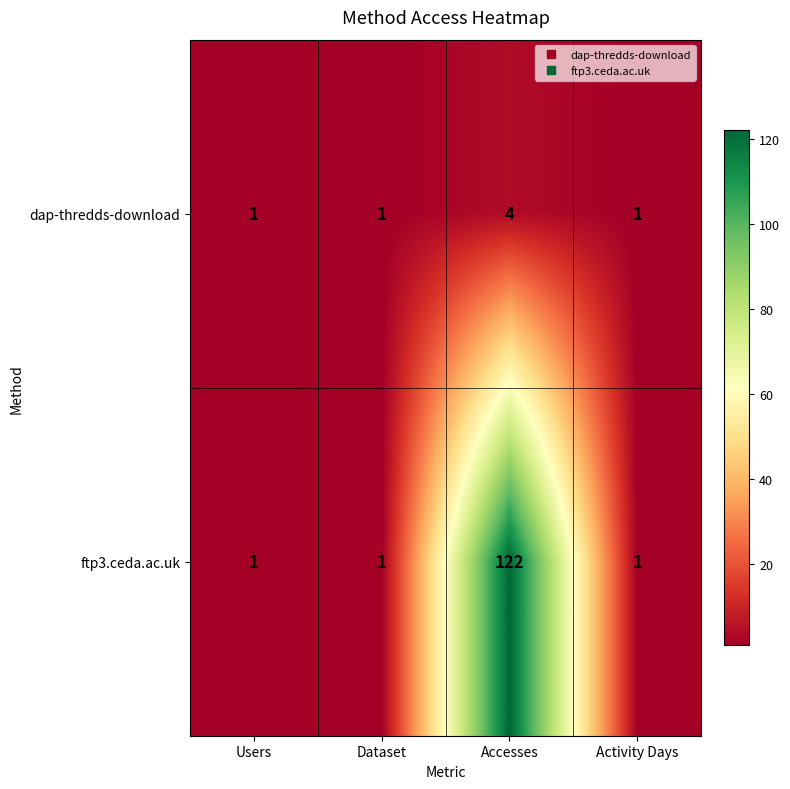

What is the sum of all dap-thredds-download values?

7